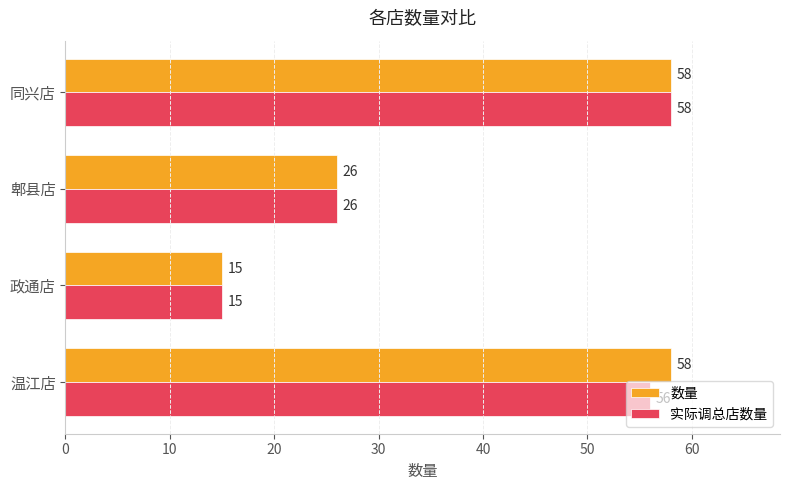

Which category has the lowest value in the 数量 series?

政通店